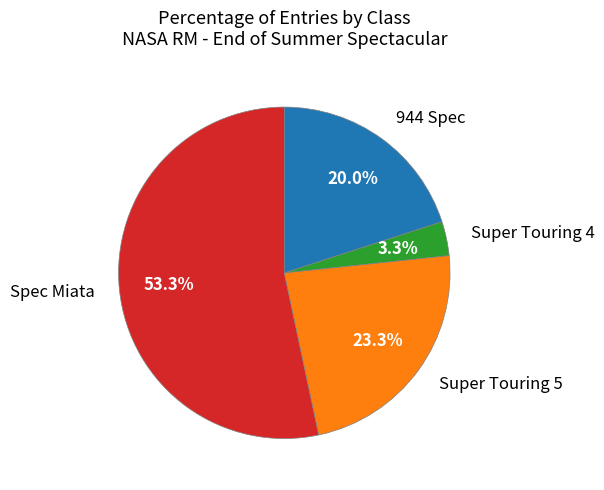

True or false: Super Touring 5 accounts for 16% of the total.

False